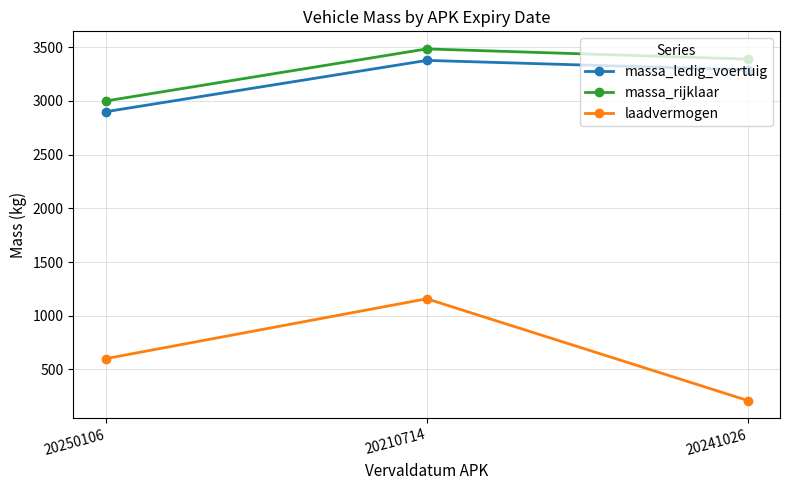

What is the label of the 2nd point from the right?

20210714